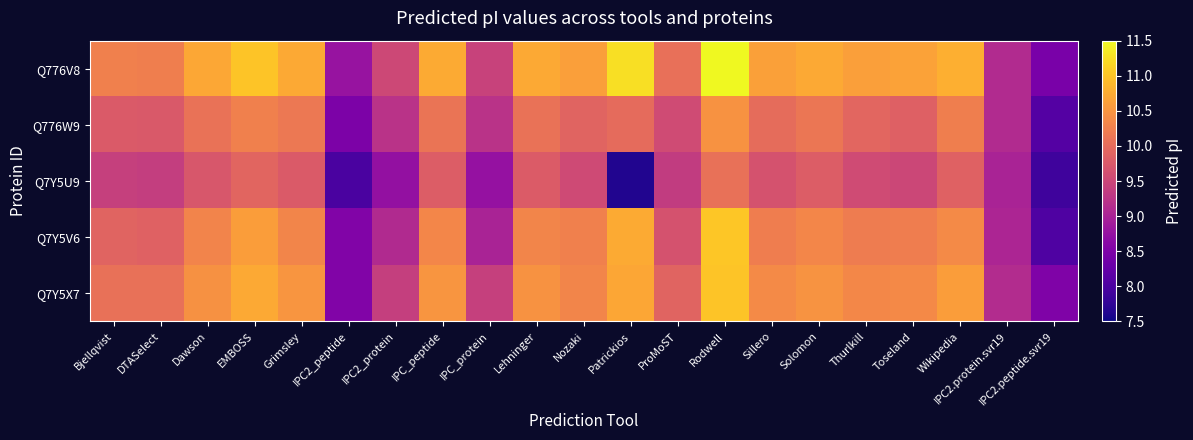

Reading left to right, list all the values displayed in this chart.

Q776V8: Bjellqvist=10.3	DTASelect=10.2	Dawson=10.7	EMBOSS=11.0	Grimsley=10.7	IPC2_peptide=8.8	IPC2_protein=9.5	IPC_peptide=10.7	IPC_protein=9.4	Lehninger=10.7	Nozaki=10.6	Patrickios=11.3	ProMoST=10.1	Rodwell=11.5	Sillero=10.6	Solomon=10.7	Thurlkill=10.6	Toseland=10.6	Wikipedia=10.8	IPC2.protein.svr19=9.1	IPC2.peptide.svr19=8.5
Q776W9: Bjellqvist=9.8	DTASelect=9.8	Dawson=10.1	EMBOSS=10.3	Grimsley=10.2	IPC2_peptide=8.5	IPC2_protein=9.2	IPC_peptide=10.1	IPC_protein=9.2	Lehninger=10.1	Nozaki=9.9	Patrickios=10.0	ProMoST=9.6	Rodwell=10.5	Sillero=10.0	Solomon=10.1	Thurlkill=9.9	Toseland=9.9	Wikipedia=10.2	IPC2.protein.svr19=9.1	IPC2.peptide.svr19=8.1
Q7Y5U9: Bjellqvist=9.4	DTASelect=9.4	Dawson=9.7	EMBOSS=9.9	Grimsley=9.8	IPC2_peptide=8.0	IPC2_protein=8.7	IPC_peptide=9.8	IPC_protein=8.8	Lehninger=9.8	Nozaki=9.6	Patrickios=7.6	ProMoST=9.4	Rodwell=10.1	Sillero=9.7	Solomon=9.8	Thurlkill=9.6	Toseland=9.5	Wikipedia=9.9	IPC2.protein.svr19=9.0	IPC2.peptide.svr19=7.9
Q7Y5V6: Bjellqvist=9.9	DTASelect=9.9	Dawson=10.3	EMBOSS=10.6	Grimsley=10.3	IPC2_peptide=8.5	IPC2_protein=9.1	IPC_peptide=10.3	IPC_protein=9.0	Lehninger=10.3	Nozaki=10.3	Patrickios=10.7	ProMoST=9.7	Rodwell=11.0	Sillero=10.2	Solomon=10.3	Thurlkill=10.2	Toseland=10.2	Wikipedia=10.4	IPC2.protein.svr19=9.0	IPC2.peptide.svr19=8.0
Q7Y5X7: Bjellqvist=10.1	DTASelect=10.1	Dawson=10.5	EMBOSS=10.7	Grimsley=10.5	IPC2_peptide=8.5	IPC2_protein=9.4	IPC_peptide=10.5	IPC_protein=9.4	Lehninger=10.5	Nozaki=10.3	Patrickios=10.7	ProMoST=9.9	Rodwell=11.0	Sillero=10.4	Solomon=10.5	Thurlkill=10.3	Toseland=10.4	Wikipedia=10.6	IPC2.protein.svr19=9.1	IPC2.peptide.svr19=8.5